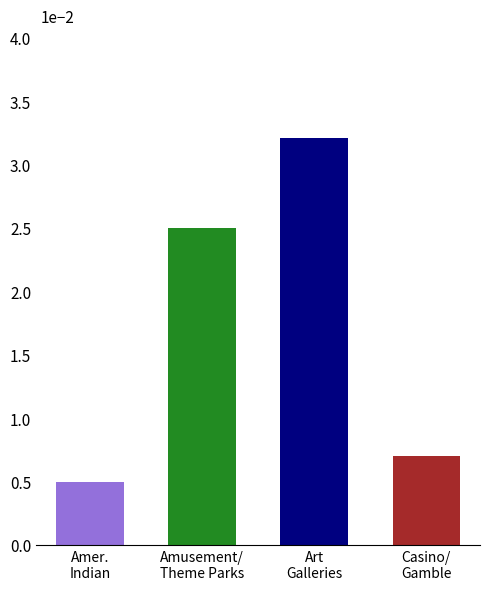

Where does the data first go above 25?

Art
Galleries